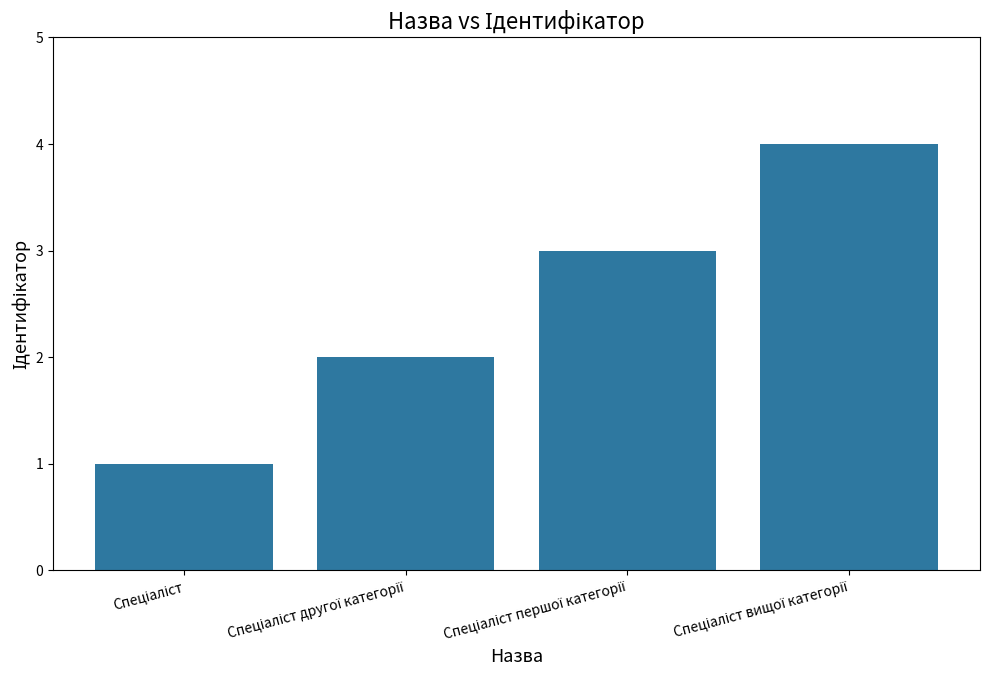

What is the maximum value shown in the chart?

4